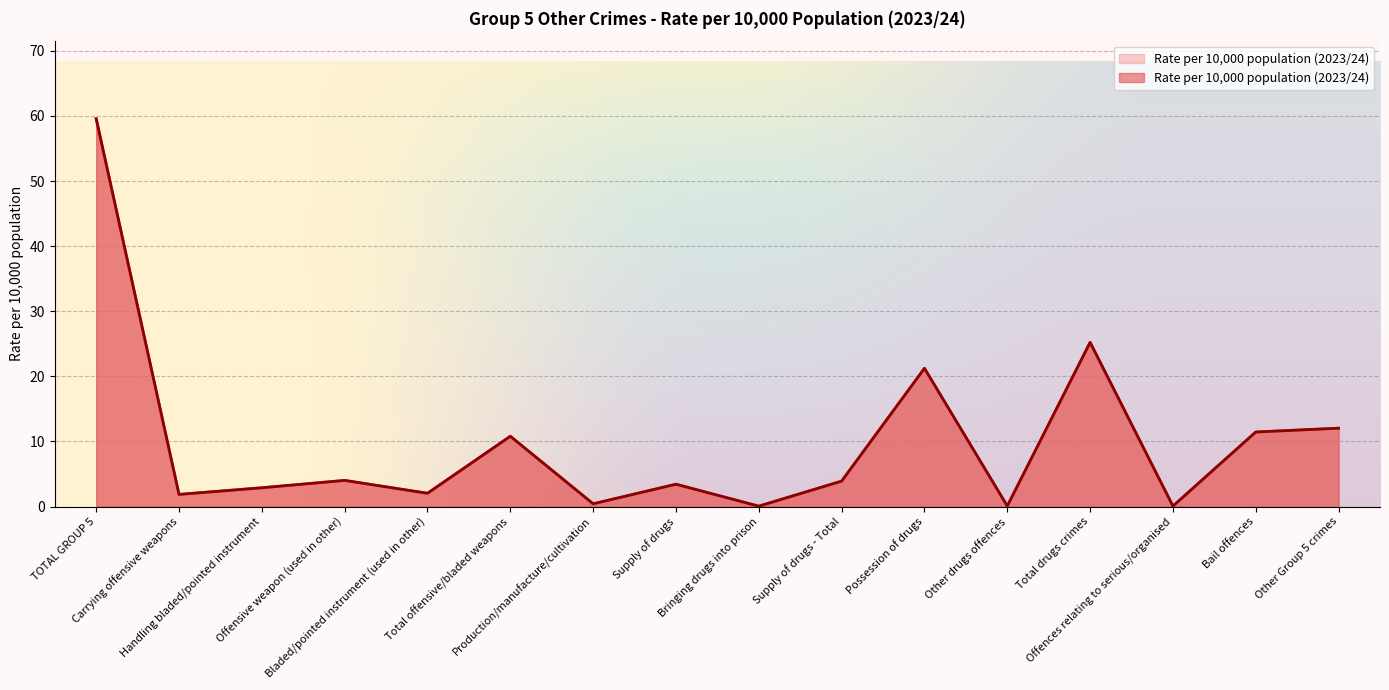

How many series are shown in this chart?

1